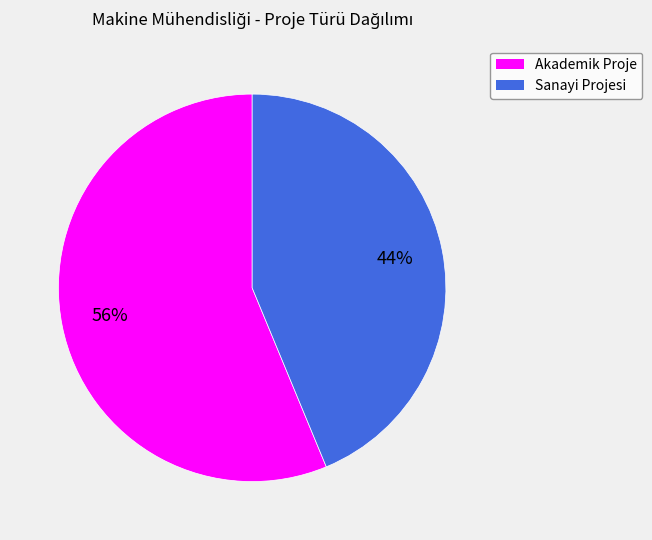

Which has a higher value, Akademik Proje or Sanayi Projesi?

Akademik Proje